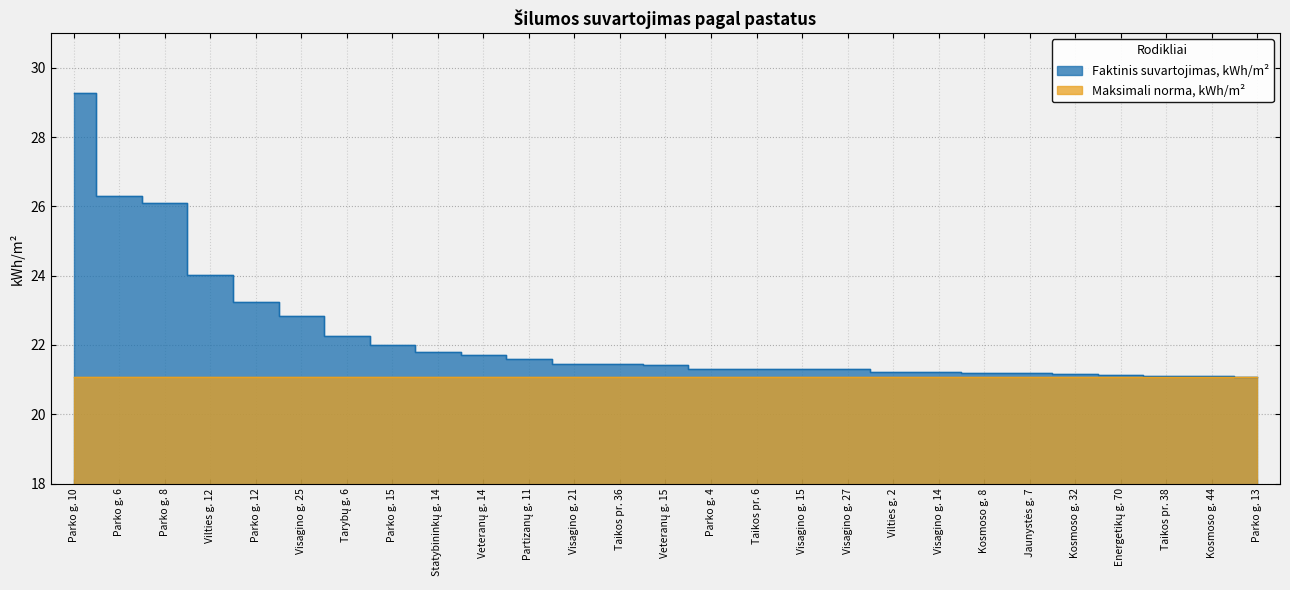

Where is the data nearest to the value 25?

Vilties g. 12